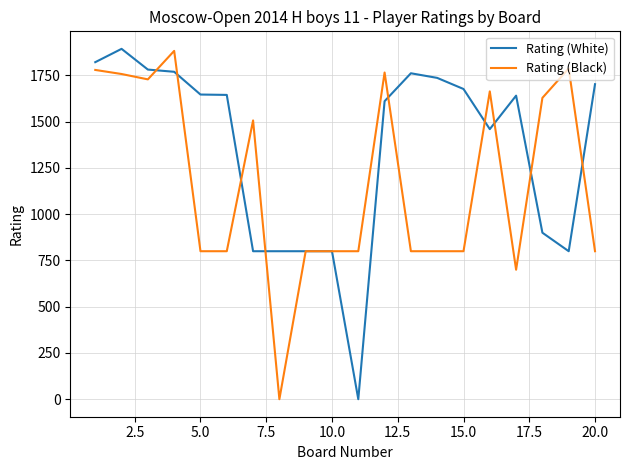

Which series has the largest total across all categories?

Rating (White)